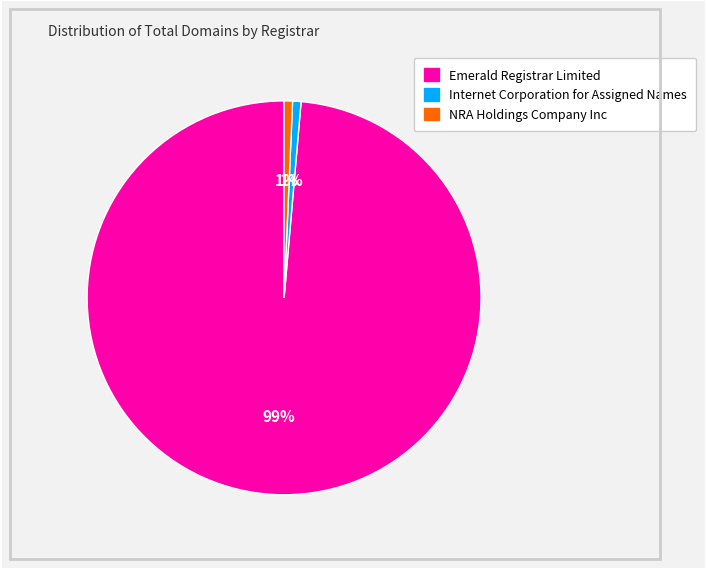

Is it true that NRA Holdings Company Inc is 1% of the pie?

True